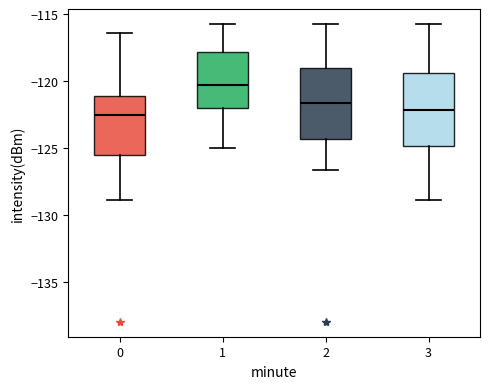

Reading left to right, transcribe this box plot: for each box, give where its median line is, the range the box spans, and where its two whiskers end, as read against the y-axis. The values are not printed on the chart, so give them approximately, as read against the axis.

0: median -122.5, box -125.5 to -121.0, whiskers -129.0 to -116.5
1: median -120.5, box -122.0 to -118.0, whiskers -125.0 to -115.5
2: median -121.5, box -124.5 to -119.0, whiskers -126.5 to -115.5
3: median -122.0, box -125.0 to -119.5, whiskers -129.0 to -115.5